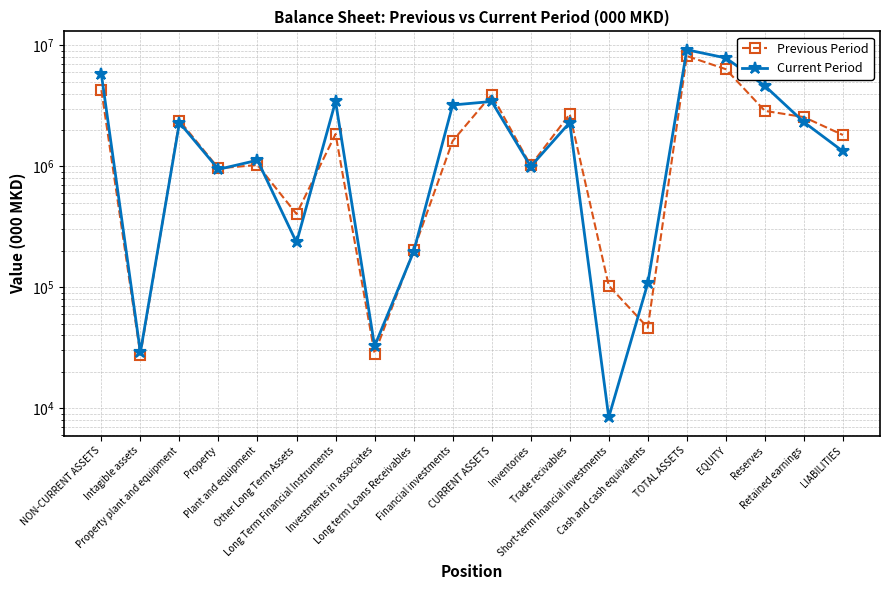

How many times do Current Period and Previous Period cross each other?

9